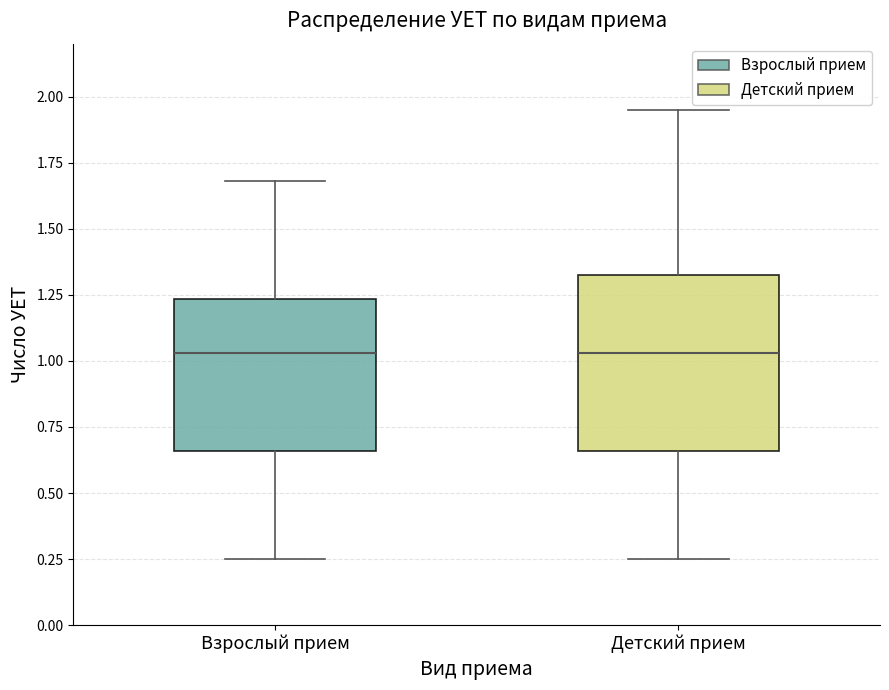

Reading left to right, read every box against the y-axis: the position of its median line, the range the box covers, and the ends of its whiskers. The values are not printed on the chart, so give them approximately, as read against the axis.

Взрослый прием: median 1.05, box 0.65 to 1.25, whiskers 0.25 to 1.70
Детский прием: median 1.05, box 0.65 to 1.35, whiskers 0.25 to 1.95